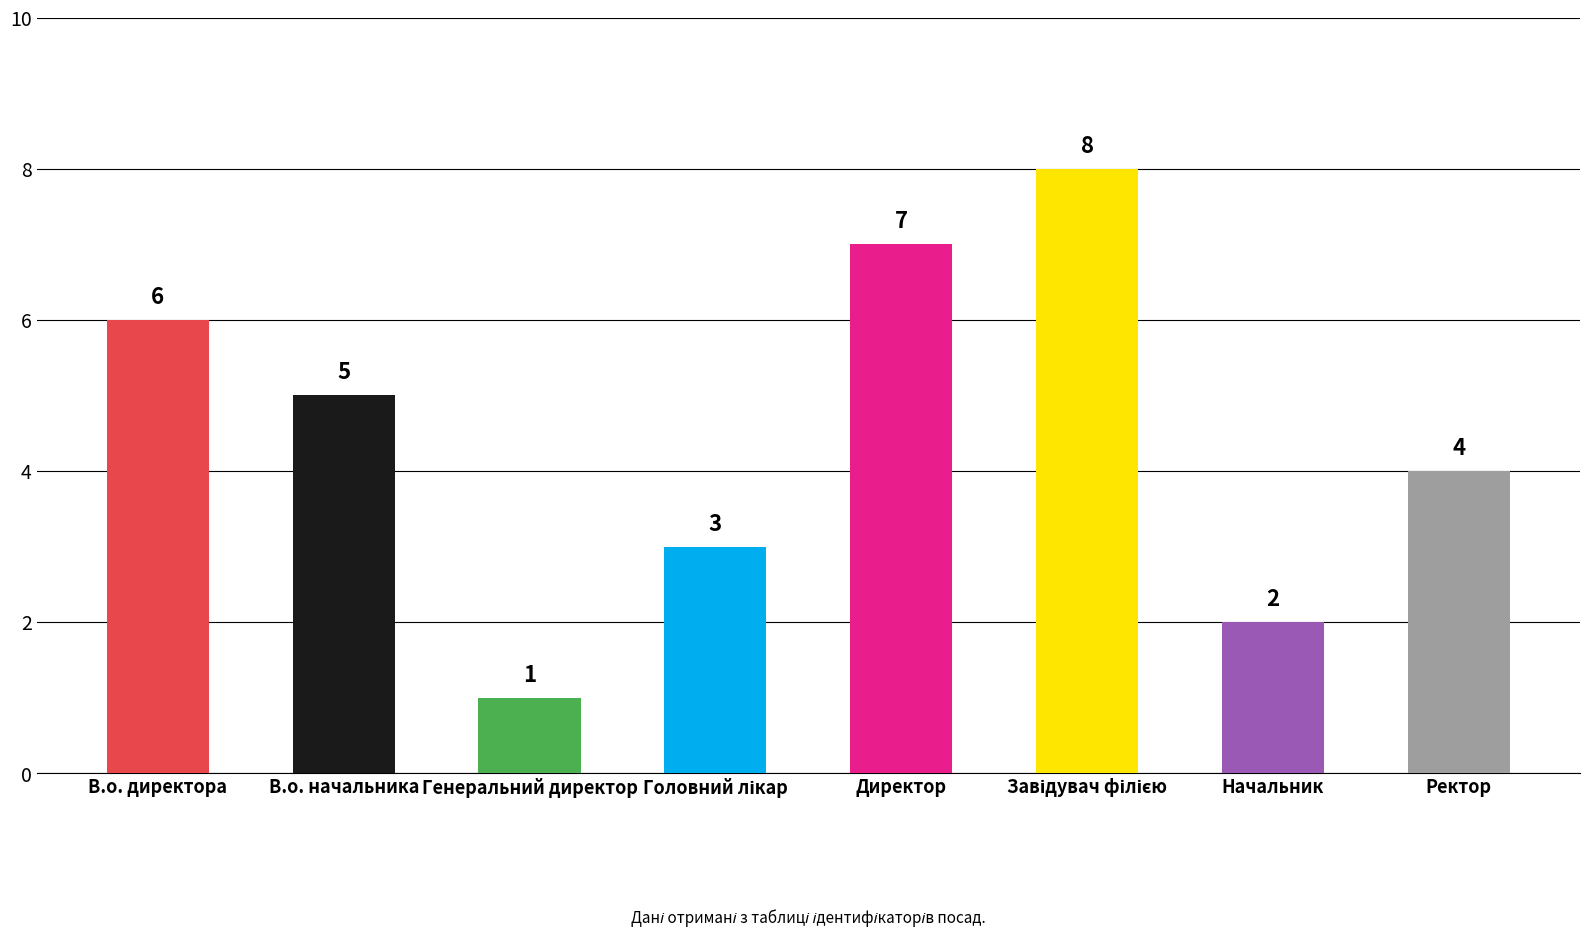

How many values are between 3 and 7?

5